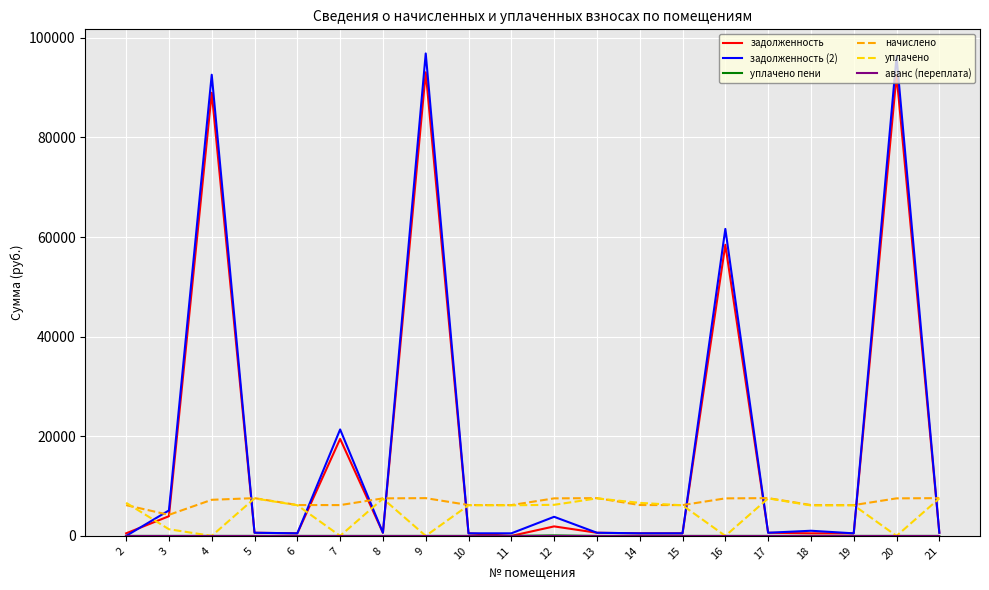

True or false: уплачено has a value of 0.0 at 20.

True